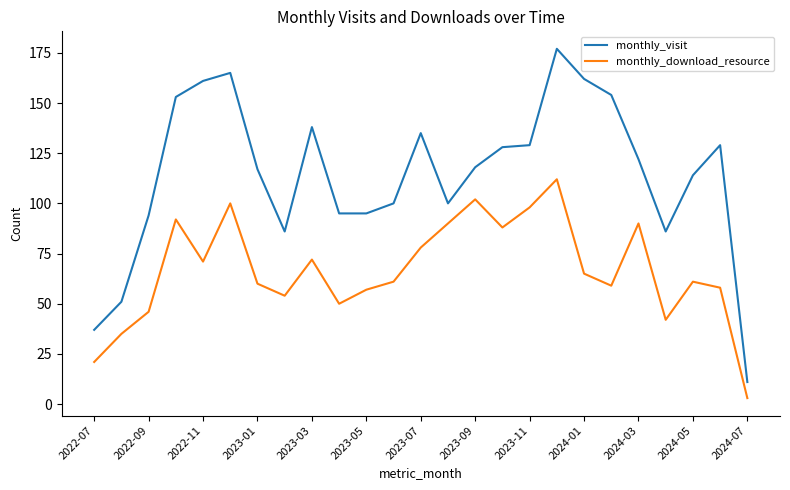

What is the difference between the maximum and minimum values in the monthly_download_resource series?

109